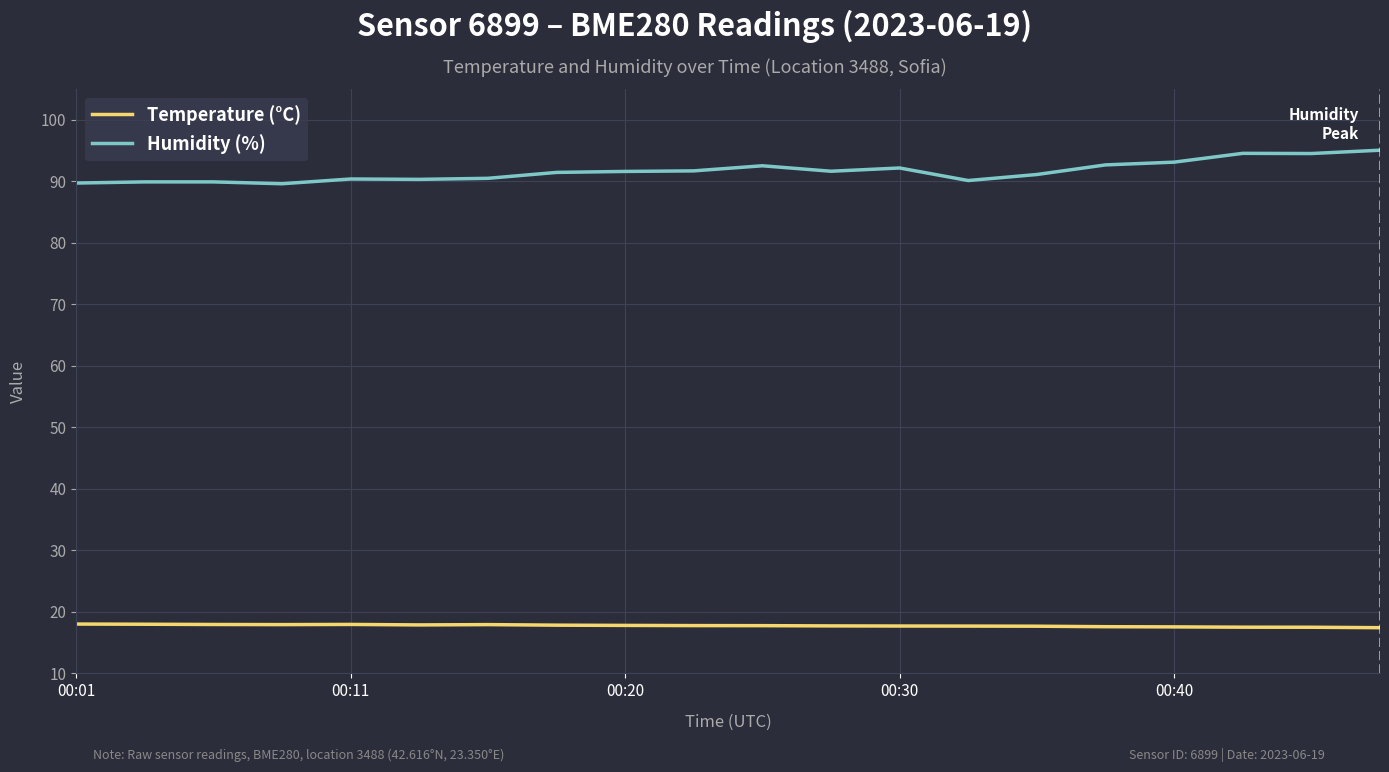

What is the minimum value shown in the chart?

17.4